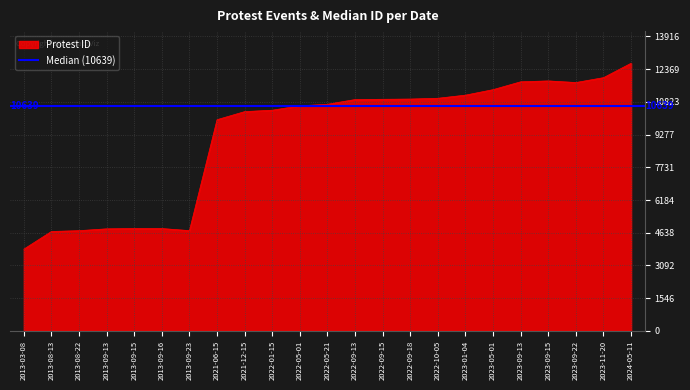

What is the maximum value shown in the chart?

12651